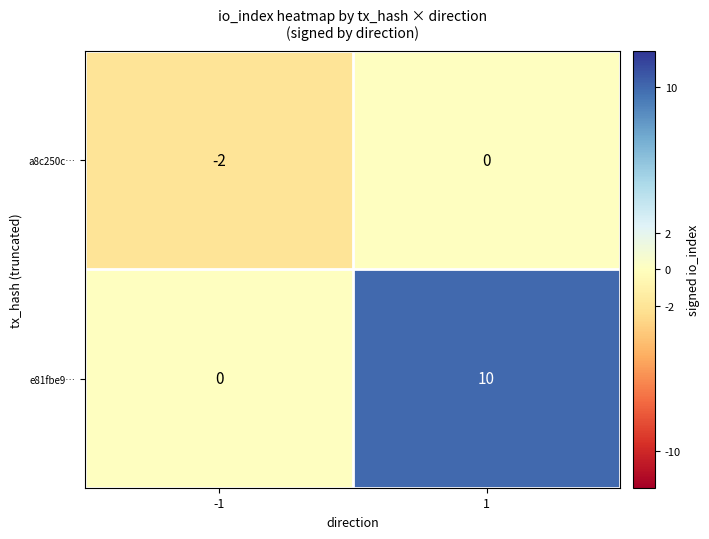

What is the difference between the highest and lowest values at 1?

10